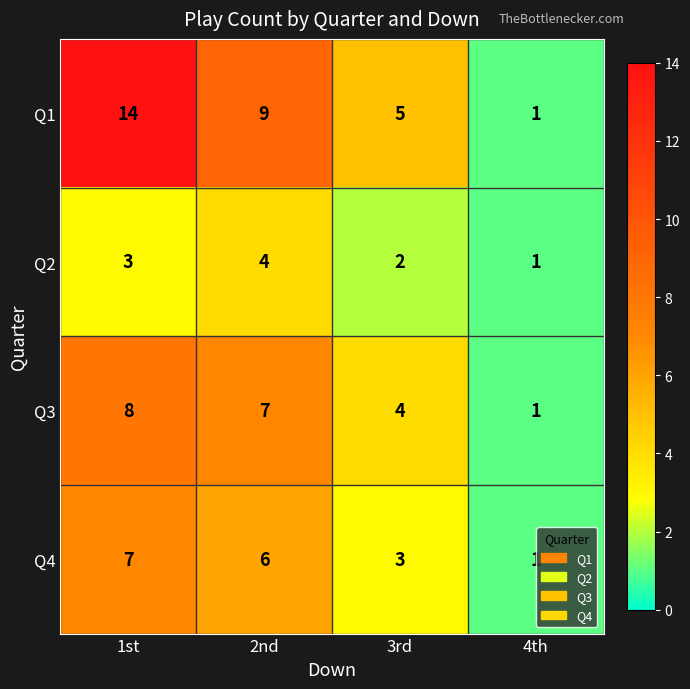

List the series in order of their overall mean, highest first.

Q1, Q3, Q4, Q2